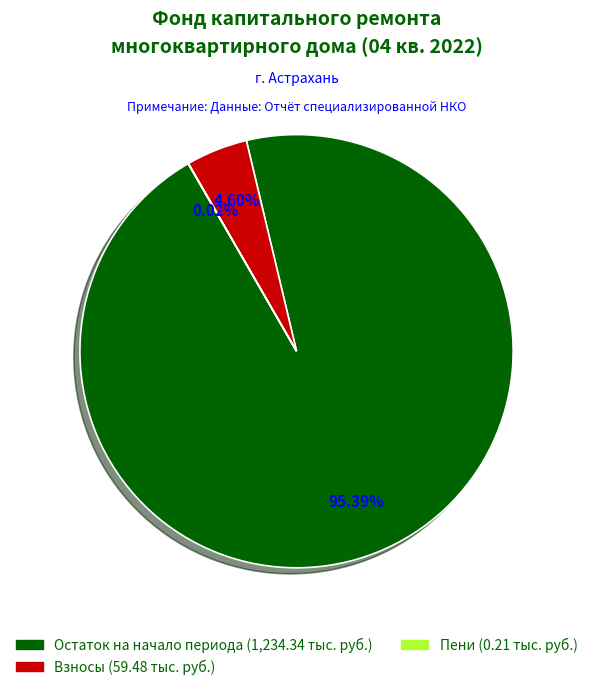

To the nearest percent, what is the average slice percentage?

33%